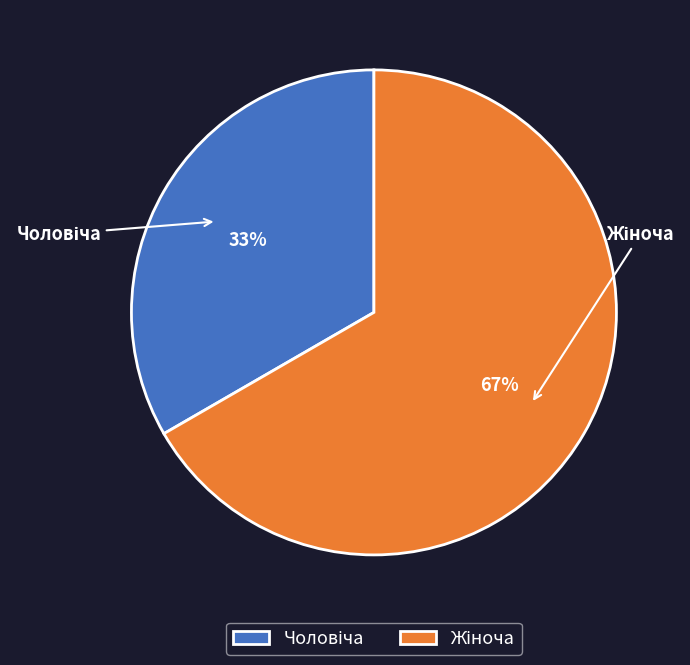

To the nearest percent, what is the average slice percentage?

50%